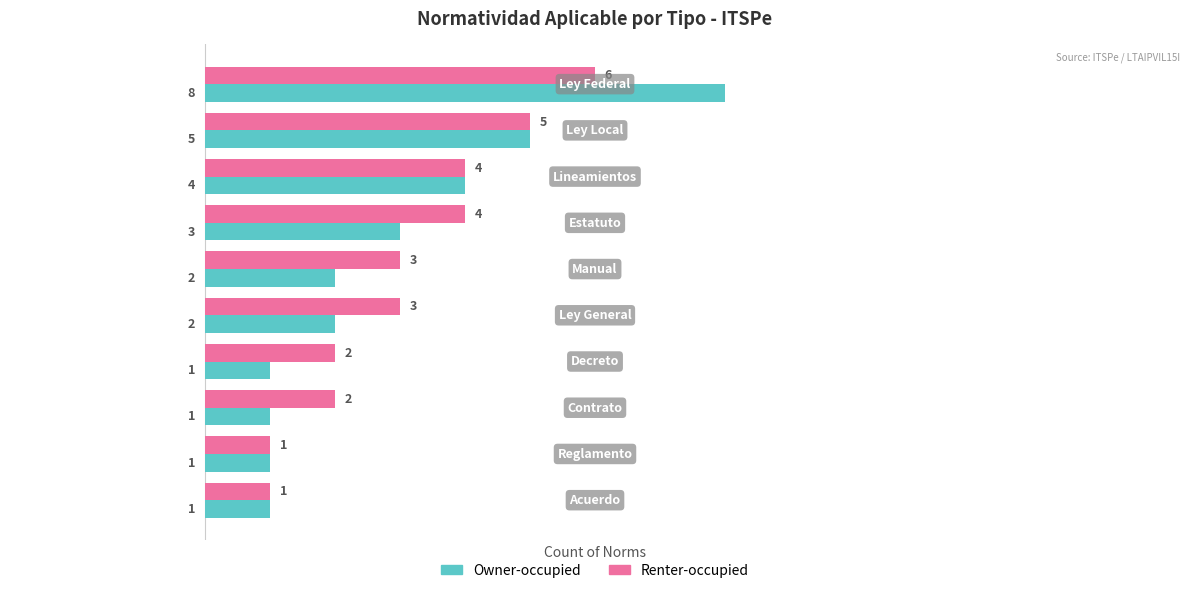

Rank the series by their average value, from highest to lowest.

Renter-occupied, Owner-occupied